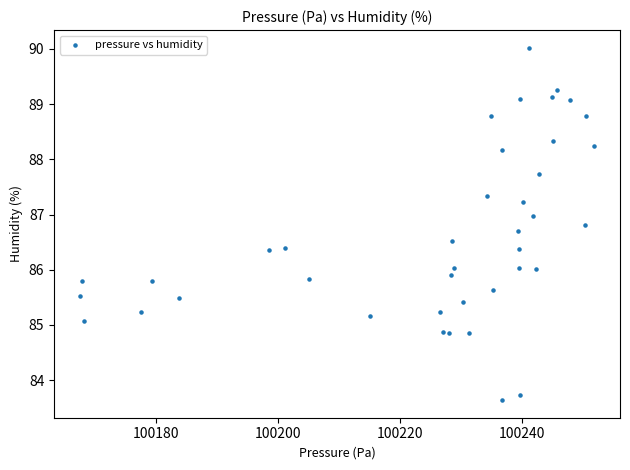

What is the range of X values (max minus min)?

84.5